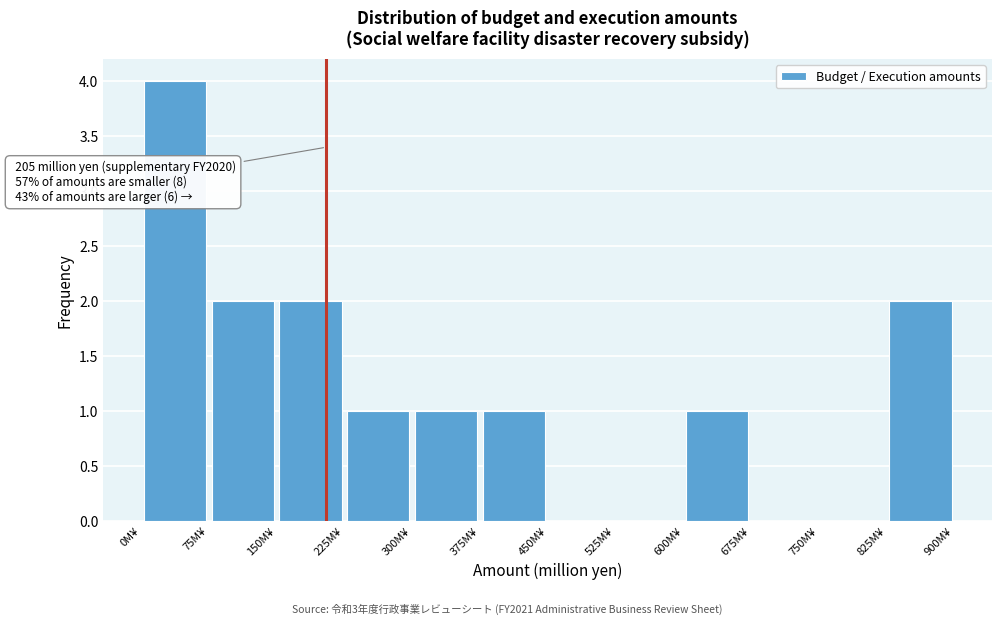

Over which range of the x-axis is the bar tallest?

0 to 75